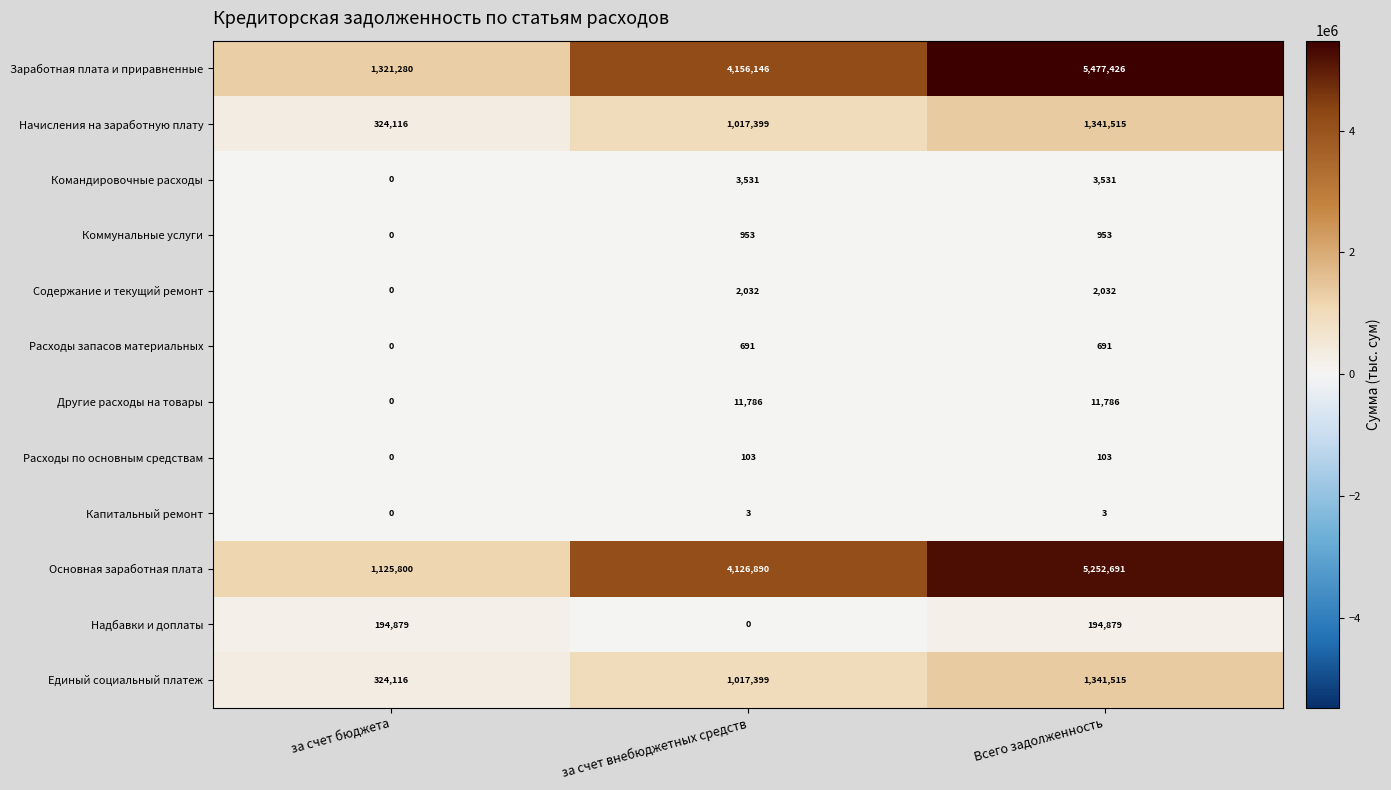

What value does the Содержание и текущий ремонт series have at Всего задолженность, to the nearest 10?

2030